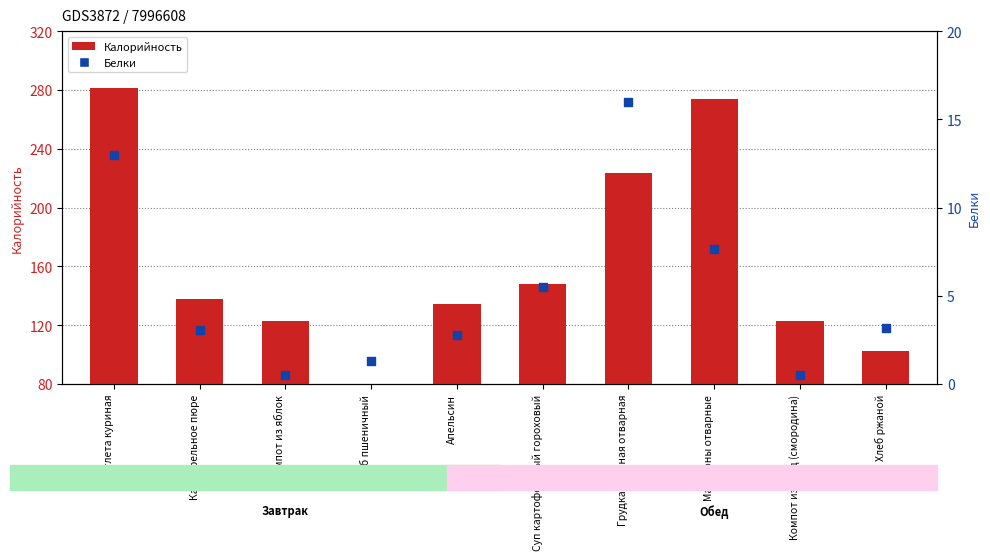

What are all the series names shown in the legend?

Калорийность, Белки